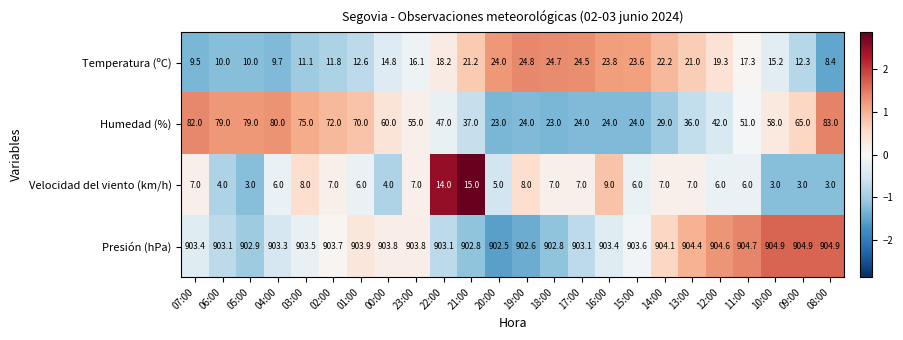

Which series has the largest total across all categories?

Presión (hPa)